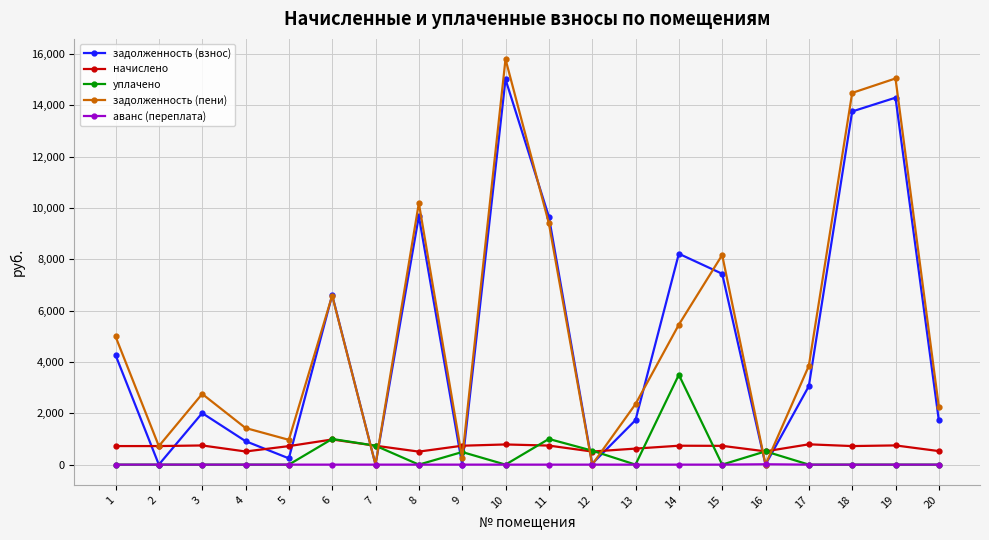

Where do аванс (переплата) and задолженность (взнос) first cross each other?

1 and 2